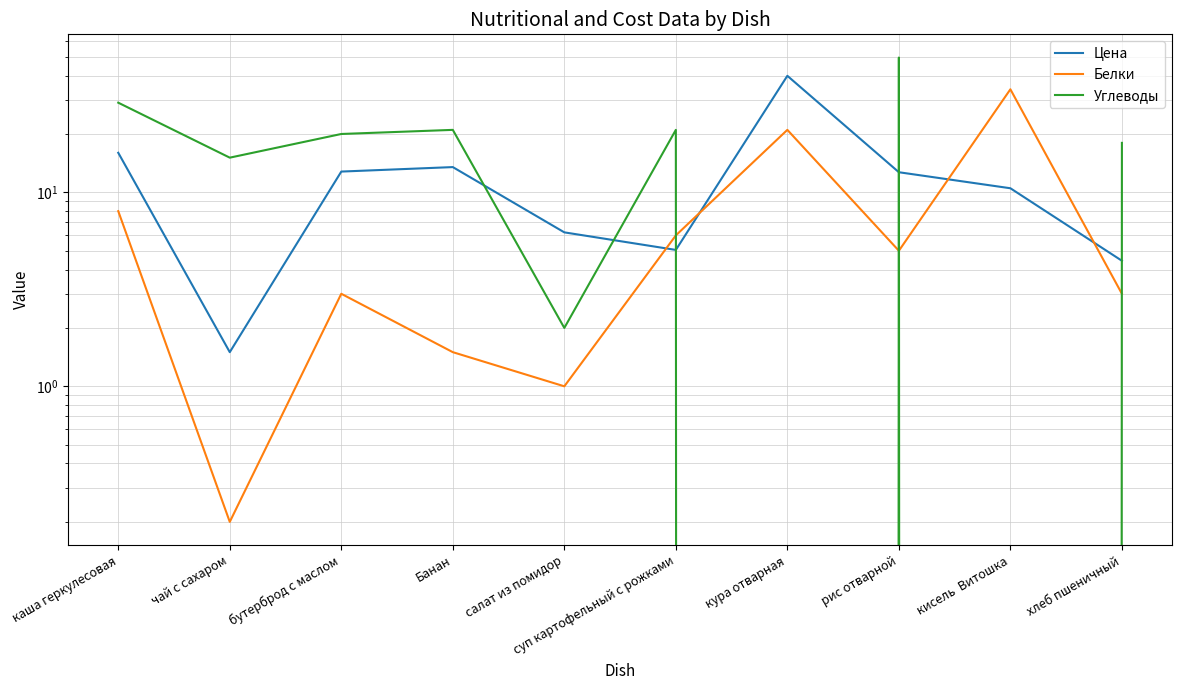

What is the difference between the Углеводы values at кисель  Витошка and рис отварной?

49.6